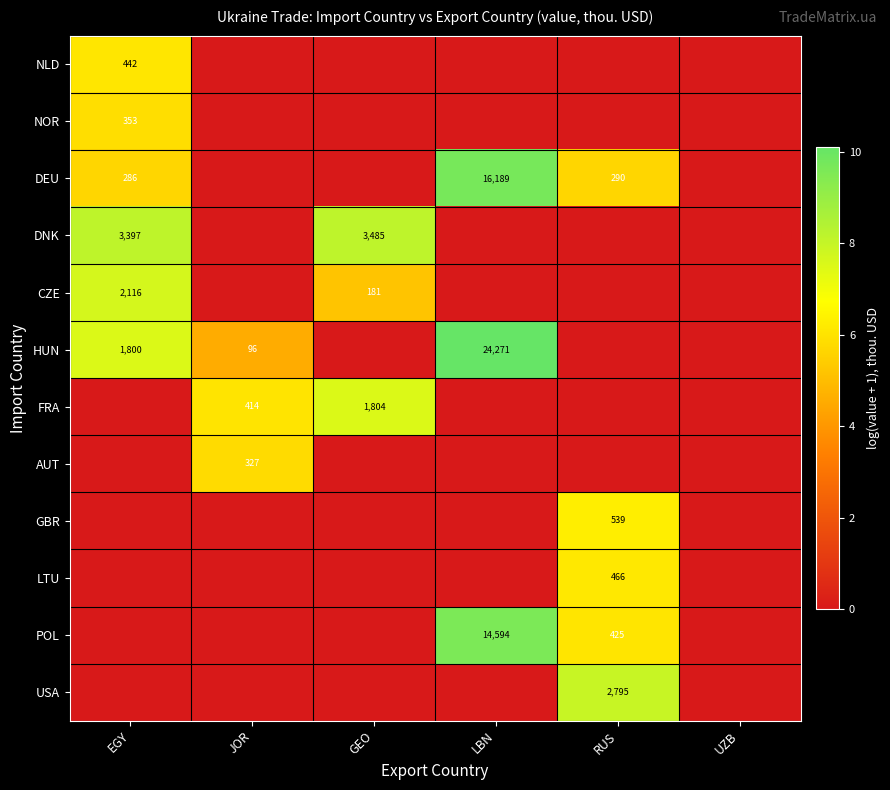

What is the spread (max minus min) of values at LBN?

10.1